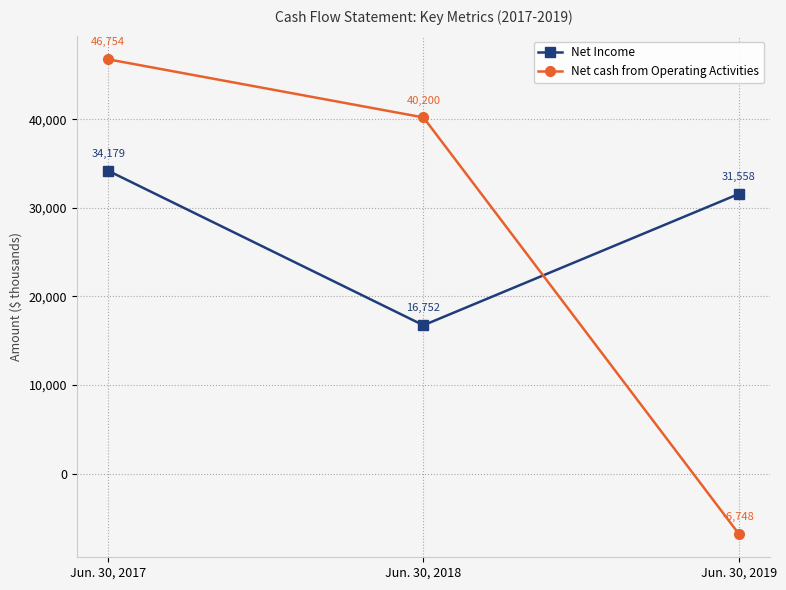

What is the difference between the highest and lowest values at Jun. 30, 2017?

12575